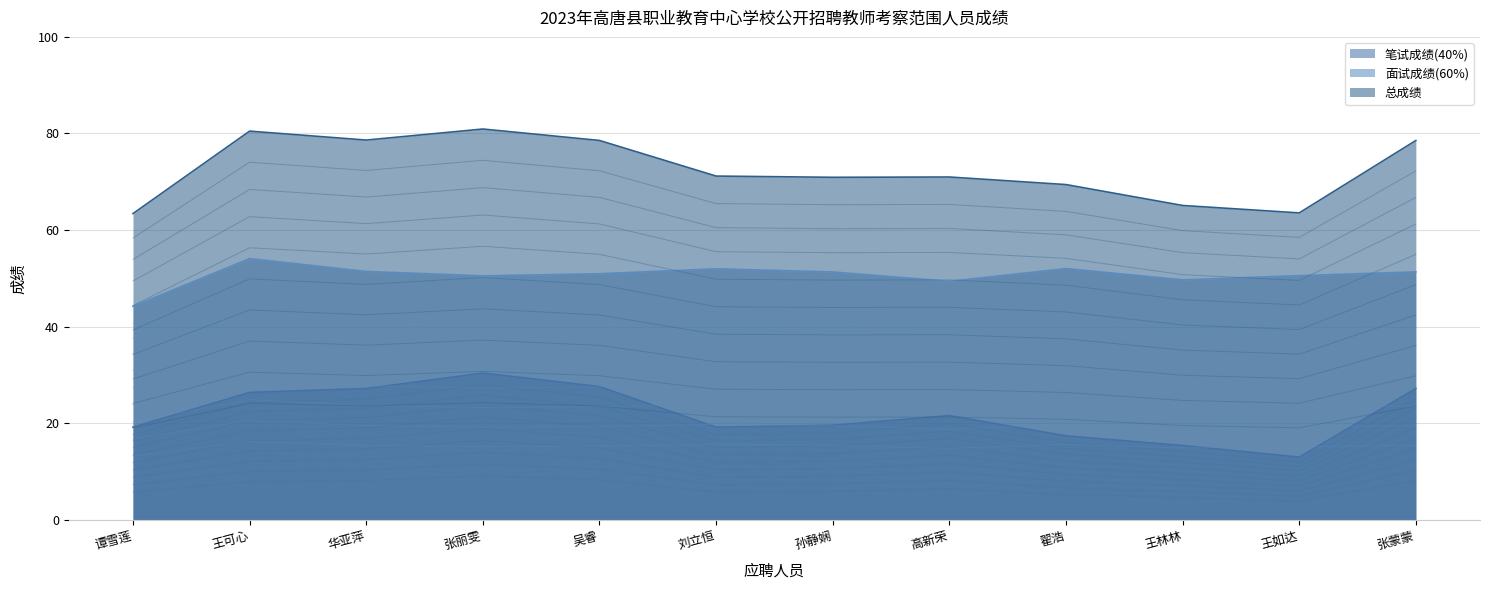

Which series has the largest range (max minus min)?

总成绩